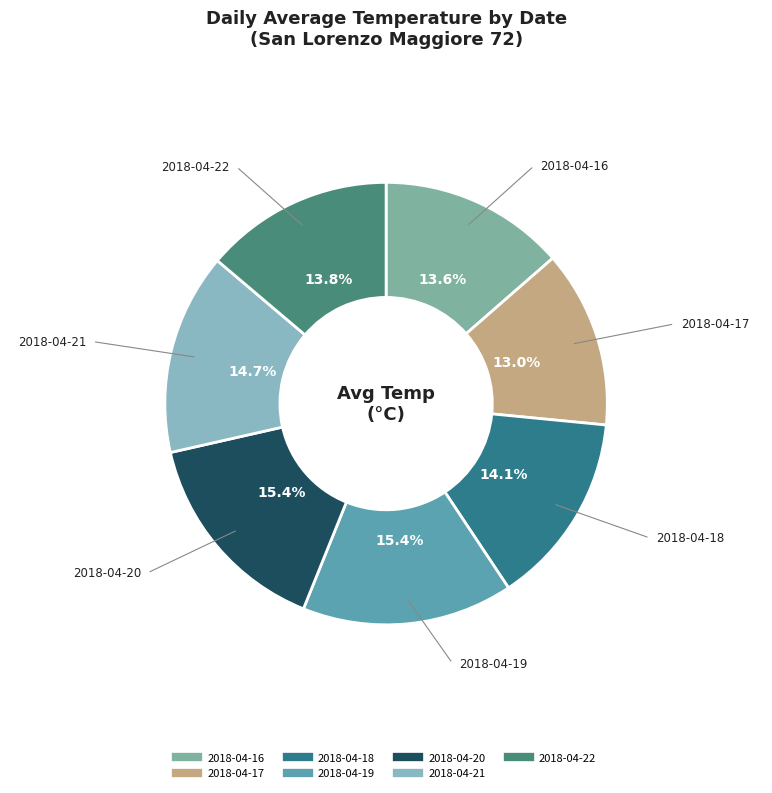

Which slice is the smallest?

2018-04-17